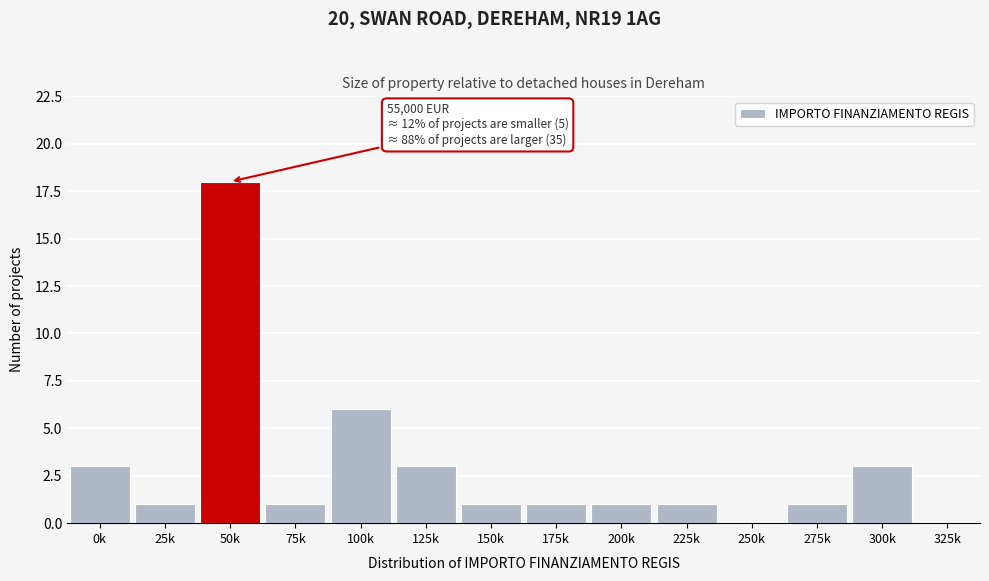

Reading left to right, extract all data points from this chart.

0k=3	25k=1	50k=18	75k=1	100k=6	125k=3	150k=1	175k=1	200k=1	225k=1	250k=0	275k=1	300k=3	325k=0